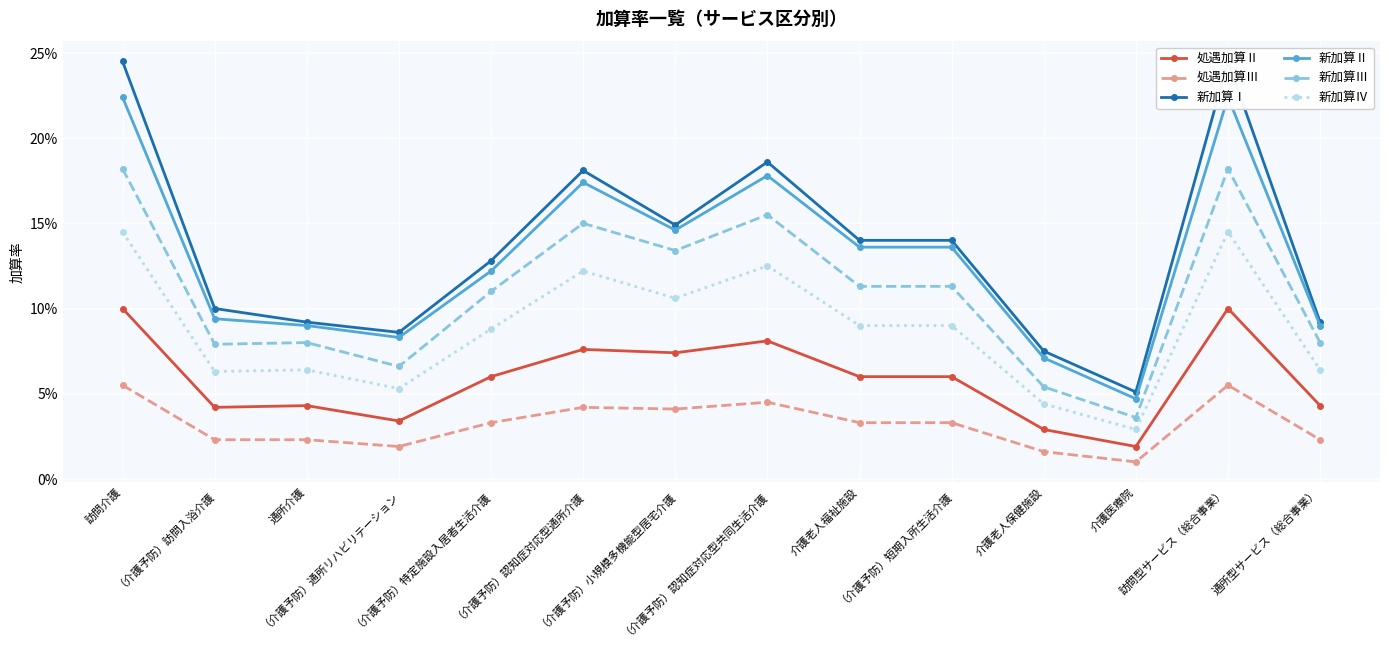

What is the value of the 新加算Ⅳ point at the 4th from the left?

0.1